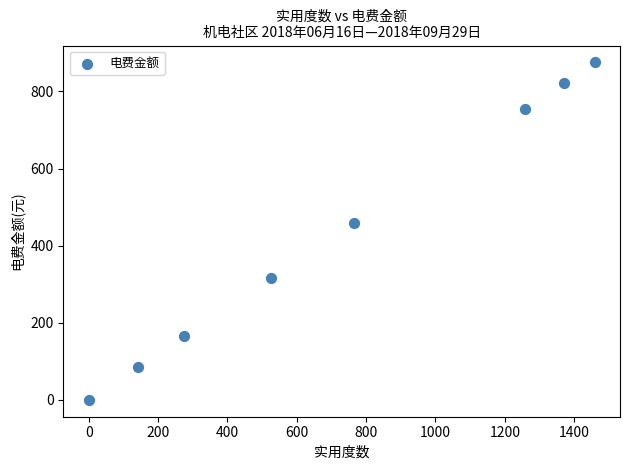

What is the average Y value?

434.6